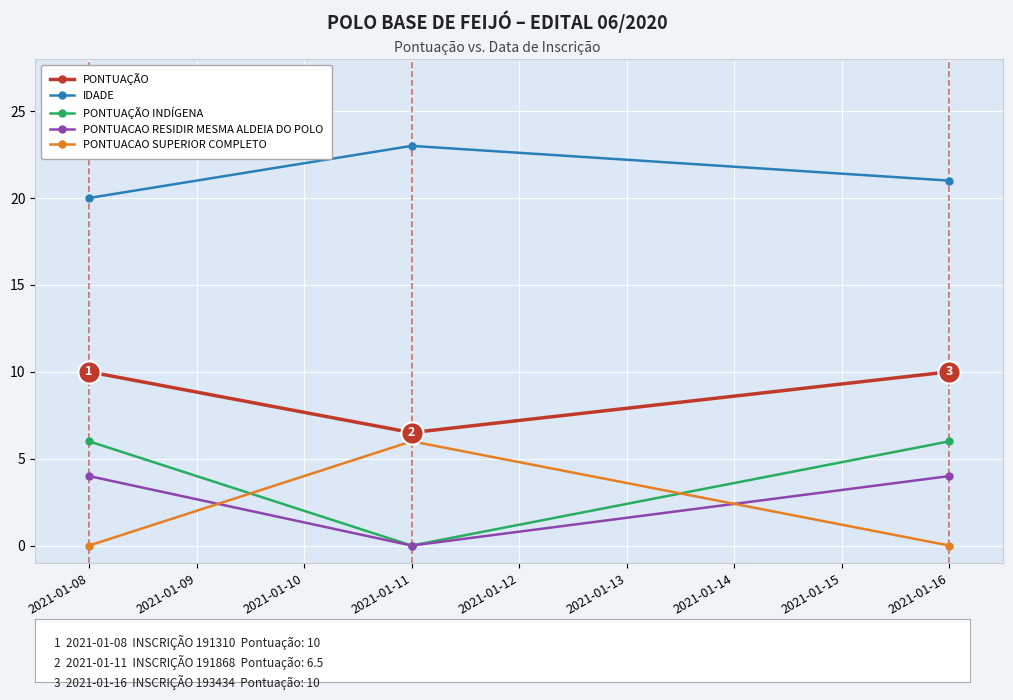

At which category does the chart reach its peak across all series?

2021-01-11